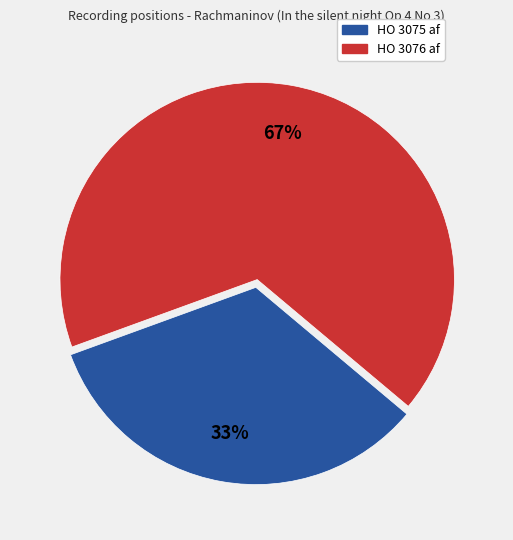

What is the ratio of the value at HO 3076 af to the value at HO 3075 af?

2.0